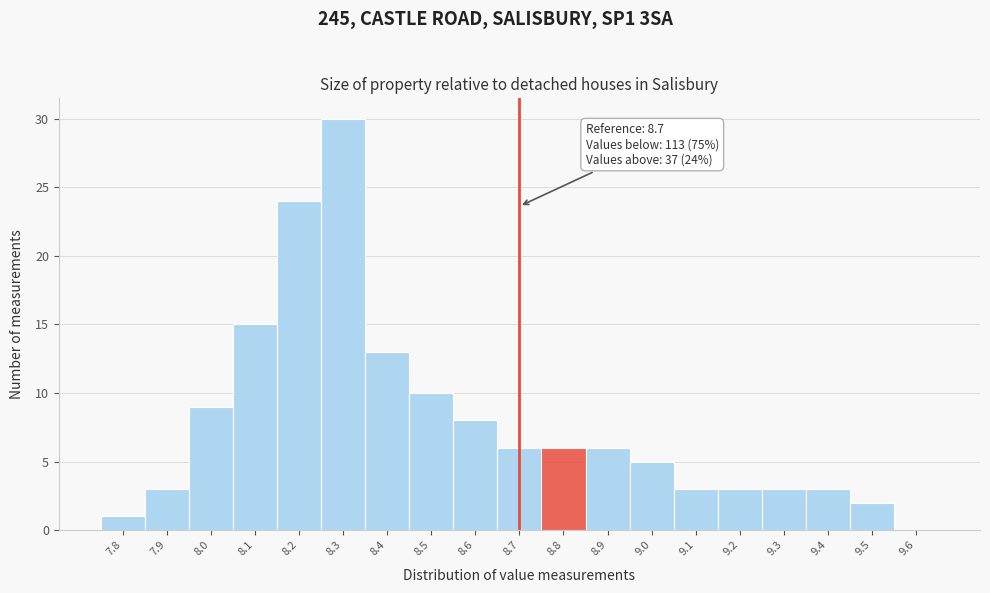

Over which range of the x-axis is the bar tallest?

8.25 to 8.35